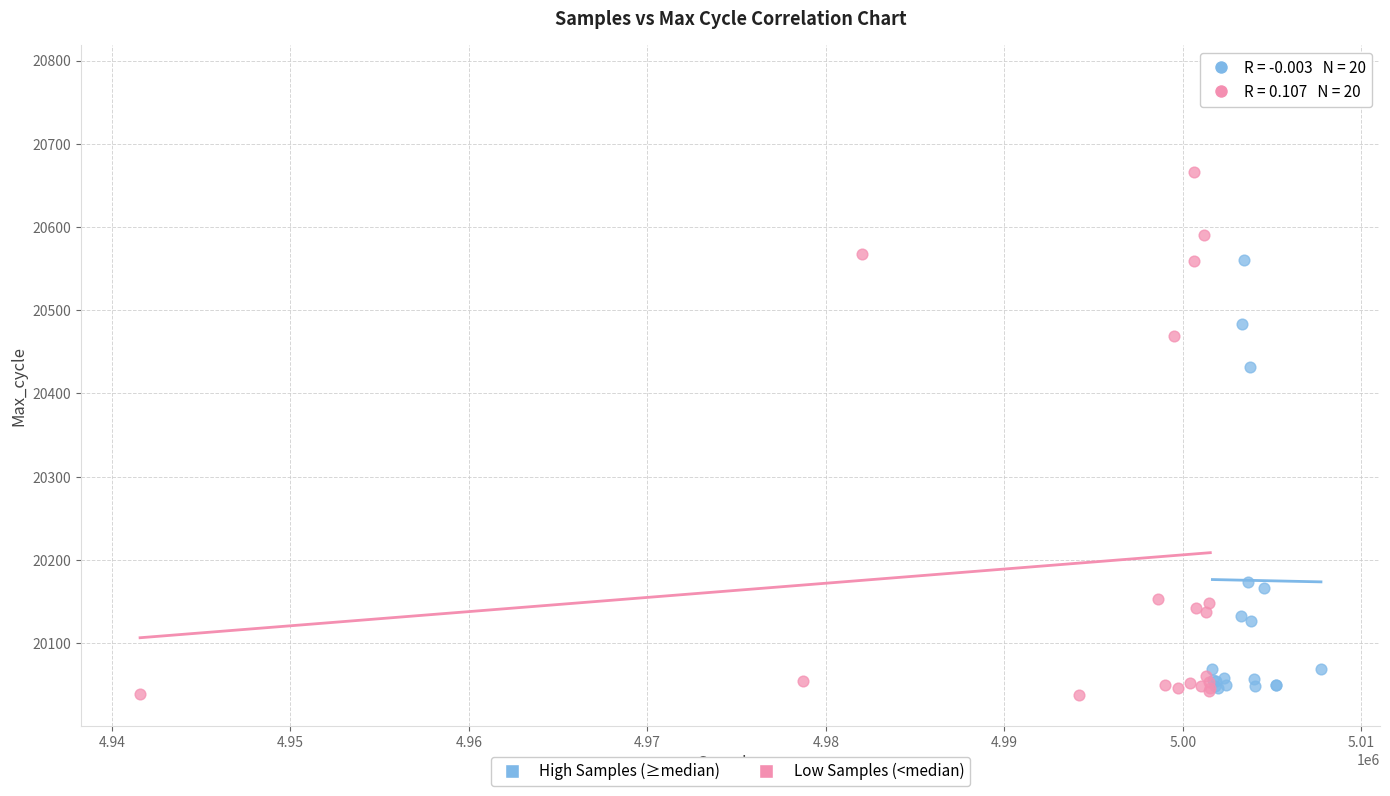

Which series reaches the maximum Y coordinate?

High Samples (≥median)